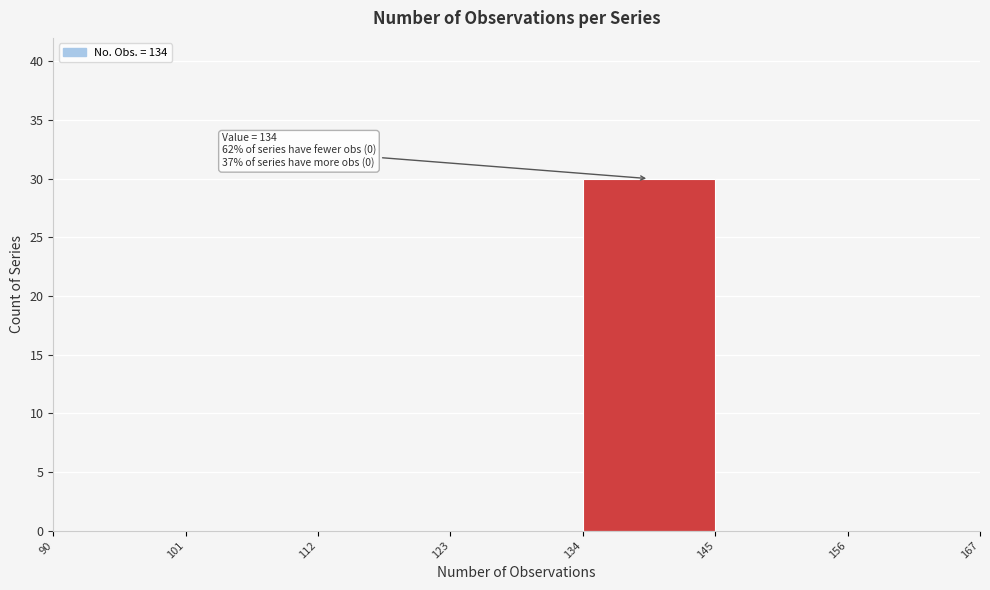

Which range on the x-axis has the tallest bar?

134 to 145